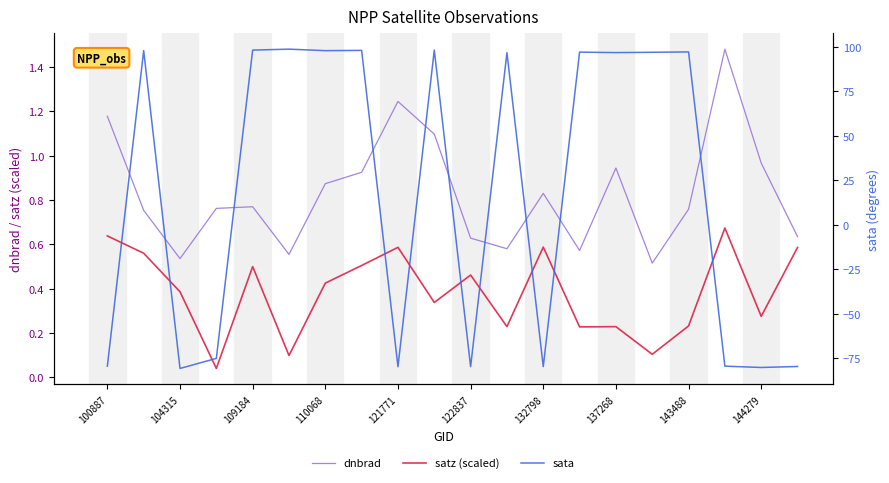

The value of satz (scaled) at 121771 is 1.0. True or false?

False